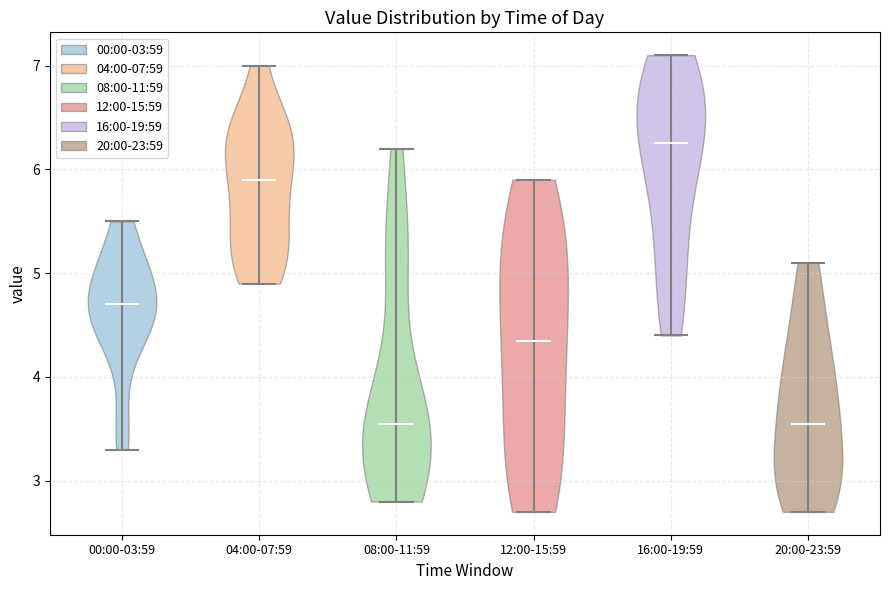

Reading left to right, read every violin against the y-axis: where its median line is, and the lowest and highest points it reaches. The values are not printed on the chart, so give them approximately, as read against the axis.

00:00-03:59: median line 4.7, lowest point 3.3, highest point 5.5
04:00-07:59: median line 5.9, lowest point 4.9, highest point 7.0
08:00-11:59: median line 3.6, lowest point 2.8, highest point 6.2
12:00-15:59: median line 4.4, lowest point 2.7, highest point 5.9
16:00-19:59: median line 6.3, lowest point 4.4, highest point 7.1
20:00-23:59: median line 3.6, lowest point 2.7, highest point 5.1